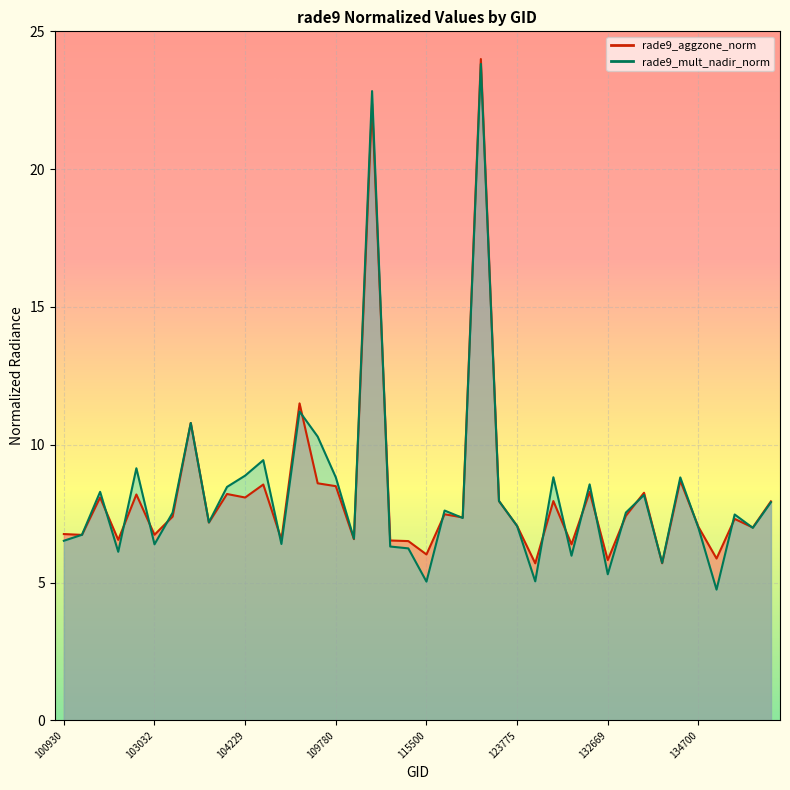

What are all the series names shown in the legend?

rade9_aggzone_norm, rade9_mult_nadir_norm